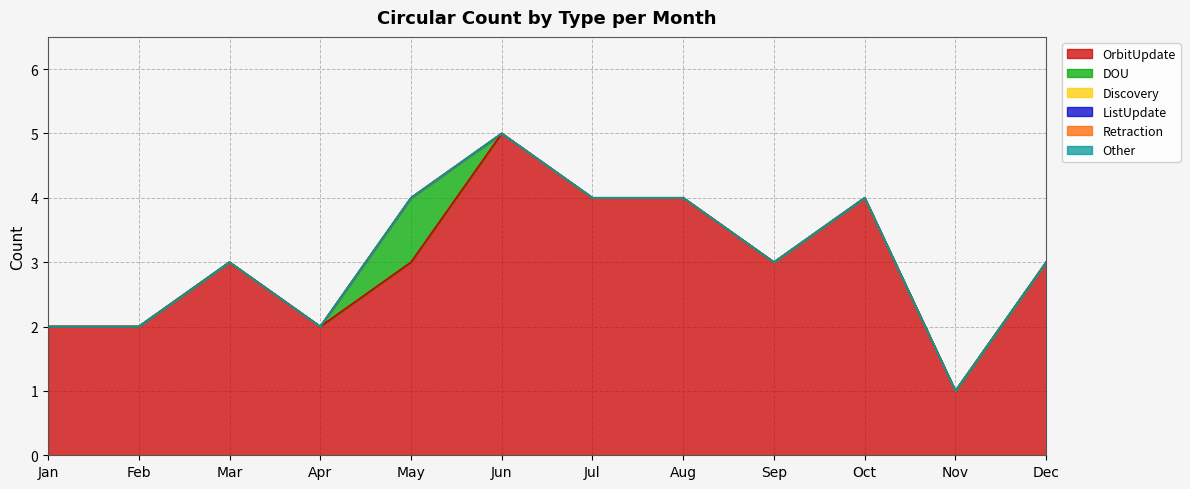

What is the spread (max minus min) of values at Aug?

4